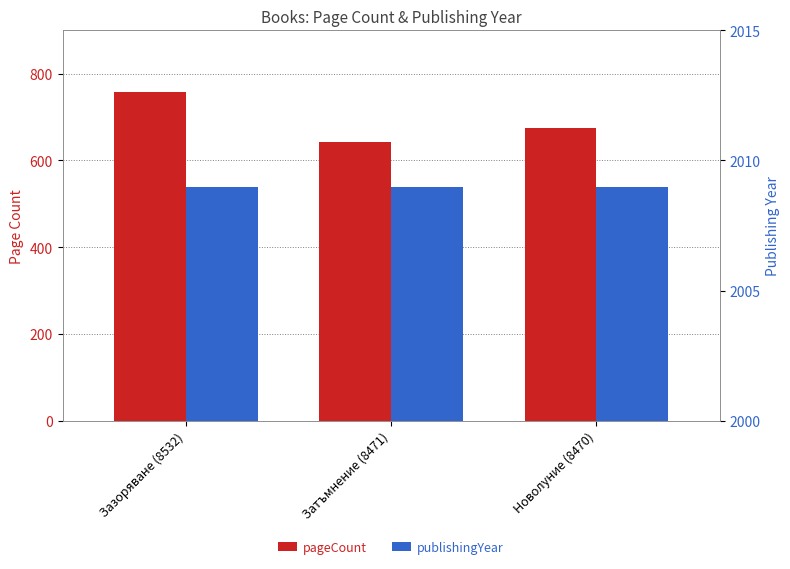

What is the value of the pageCount bar at the 1st from the left?

758